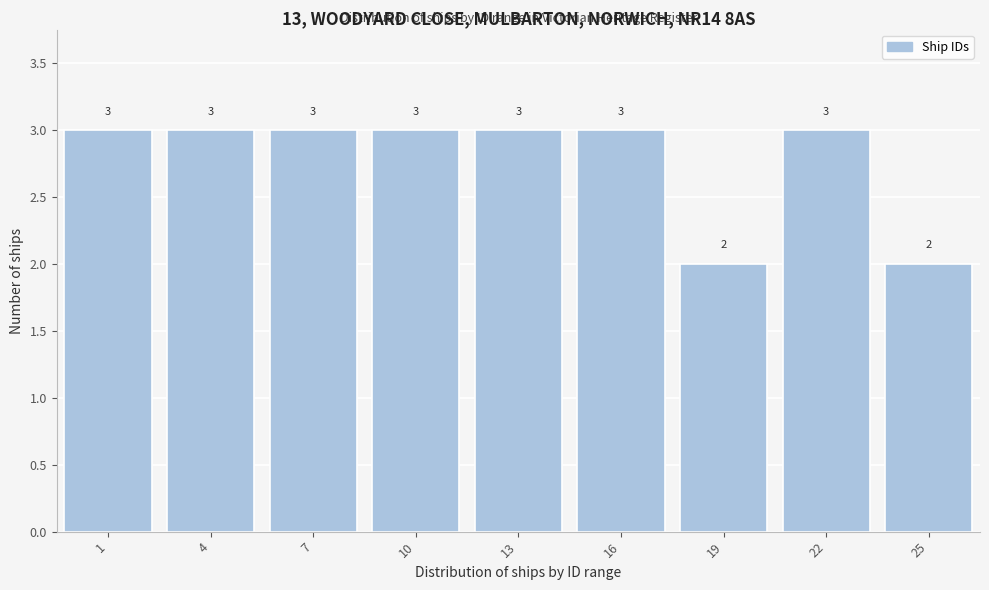

Reading right to left, what are all the values shown in this chart?

25=2	22=3	19=2	16=3	13=3	10=3	7=3	4=3	1=3